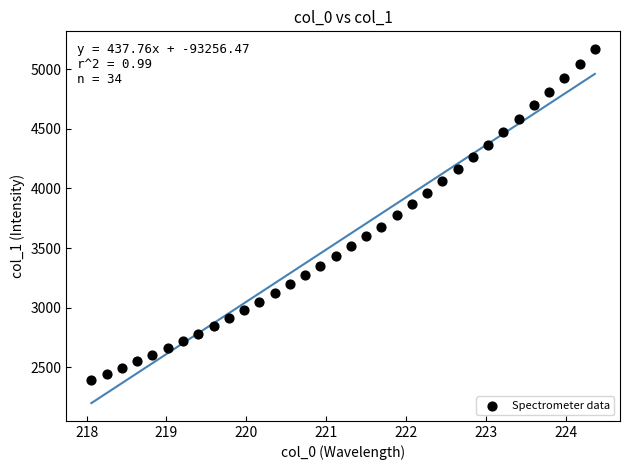

What is the range of X values (max minus min)?

6.3